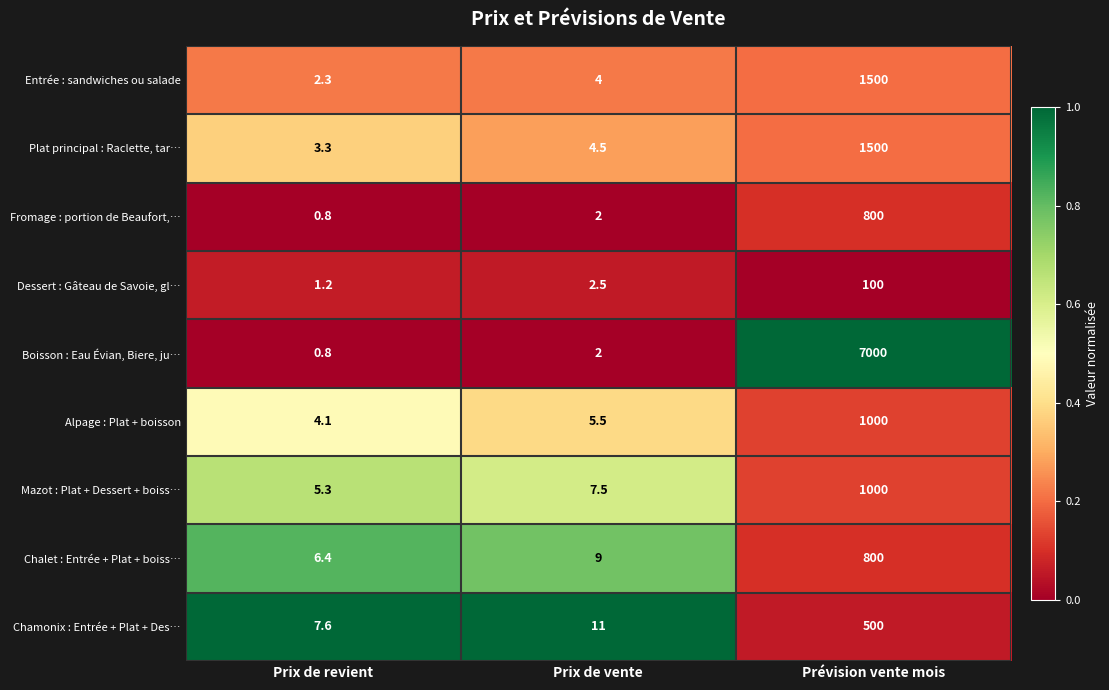

Read the Plat principal : Raclette, tar… value at Prix de revient.

3.3